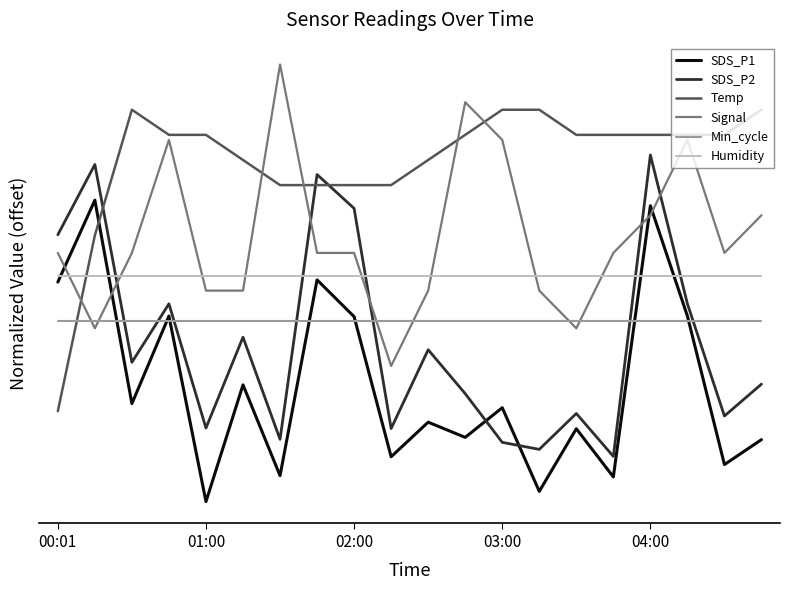

What is the value of the Min_cycle point at the 17th from the left?

0.6